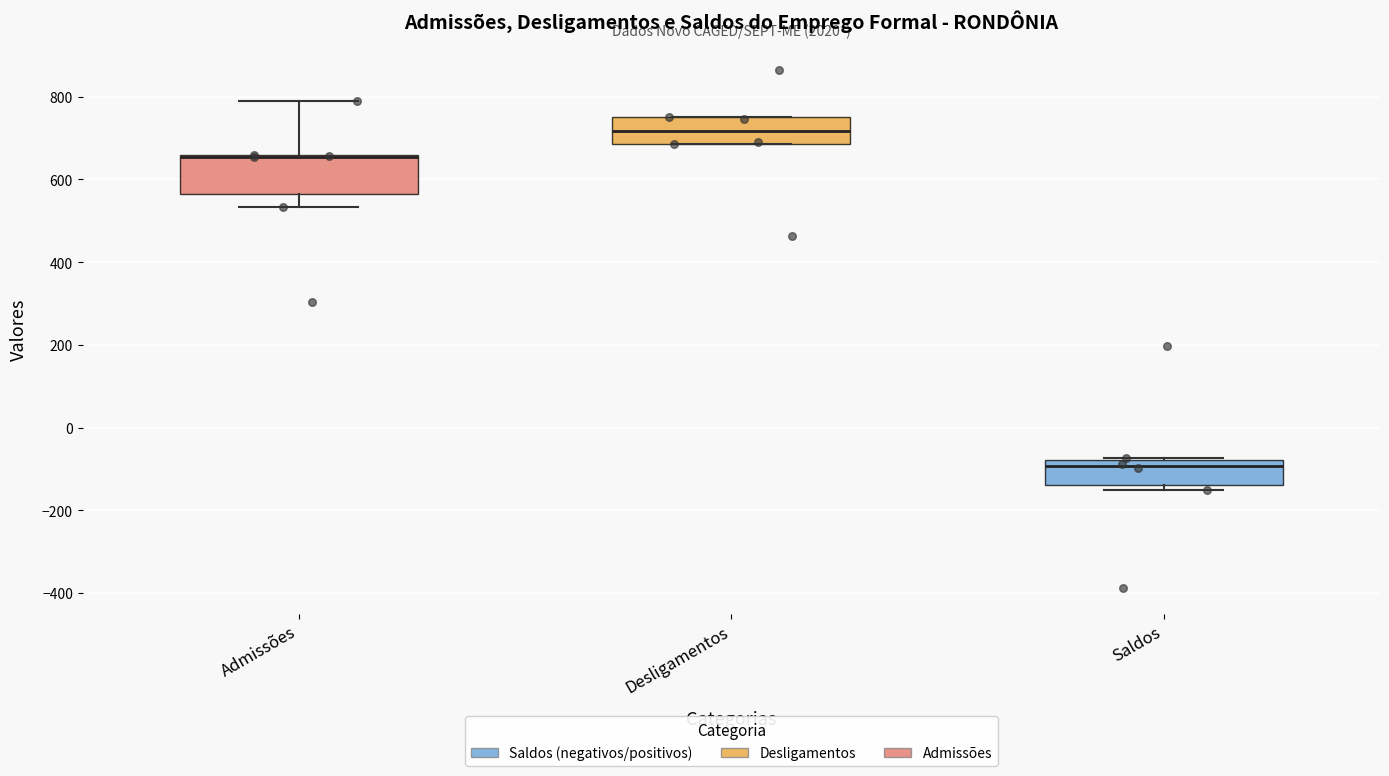

Reading left to right, read every box against the y-axis: the position of its median line, the range the box covers, and the ends of its whiskers. The values are not printed on the chart, so give them approximately, as read against the axis.

Admissões: median 660 (drawn on the box's upper edge), box 560 to 660, whiskers 540 to 800
Desligamentos: median 720, box 680 to 740, whiskers 680 to 760
Saldos: median -100, box -140 to -80, whiskers -160 to -80